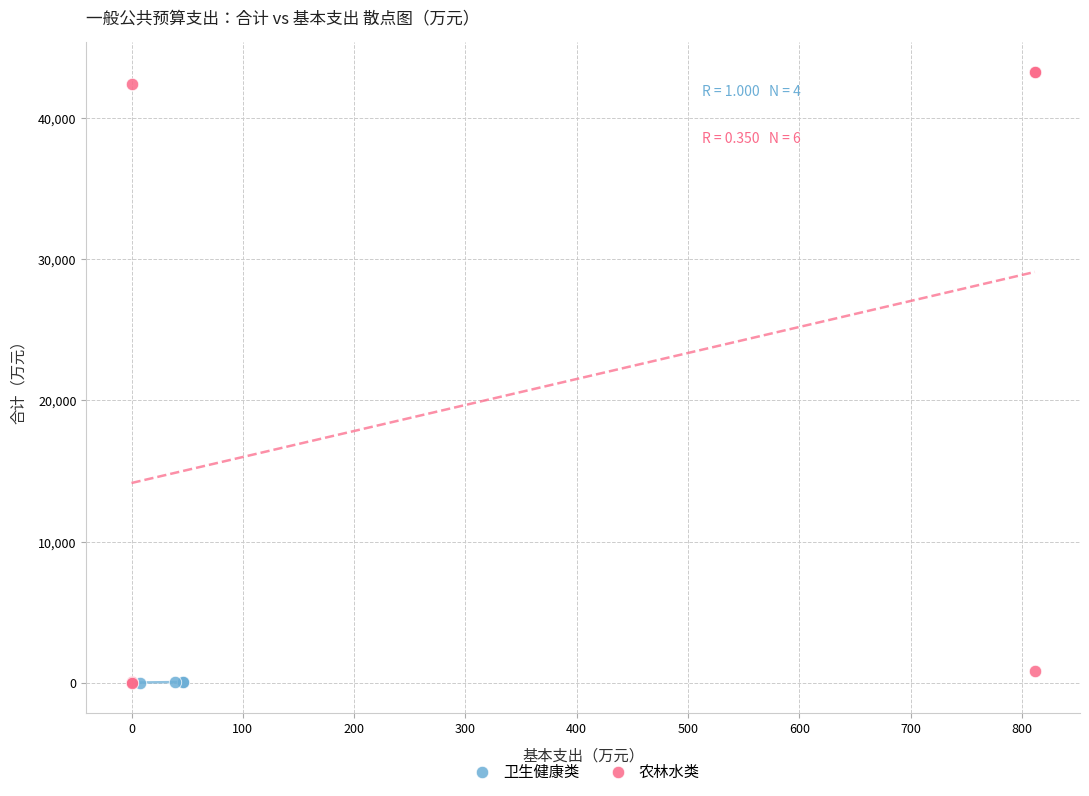

Which series has the largest Y range (max minus min)?

农林水类